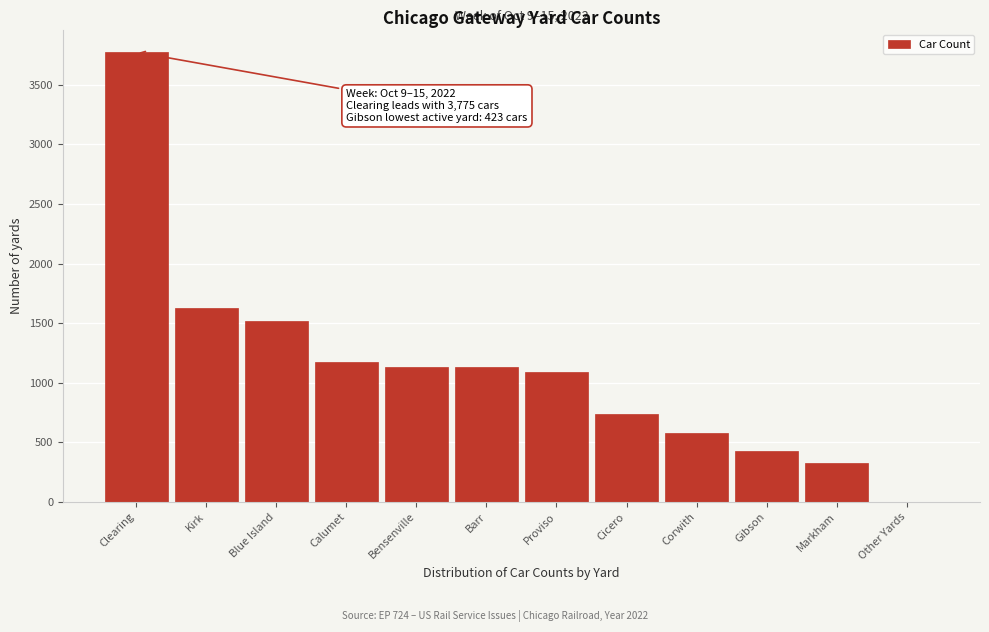

At which label is the value closest to 1887?

Kirk